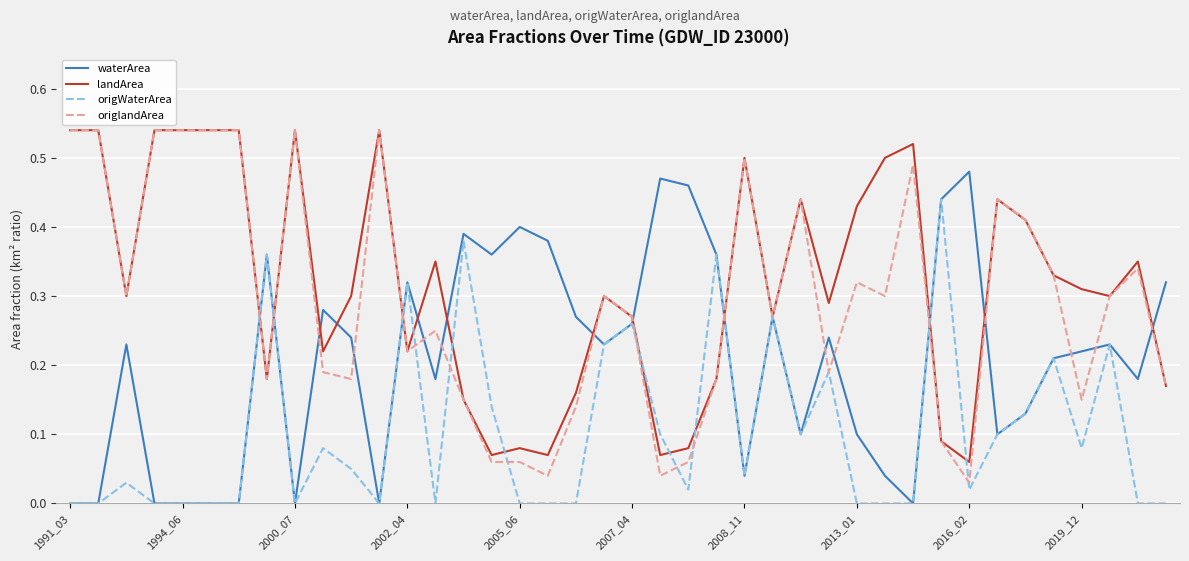

What are all the series names shown in the legend?

waterArea, landArea, origWaterArea, origlandArea